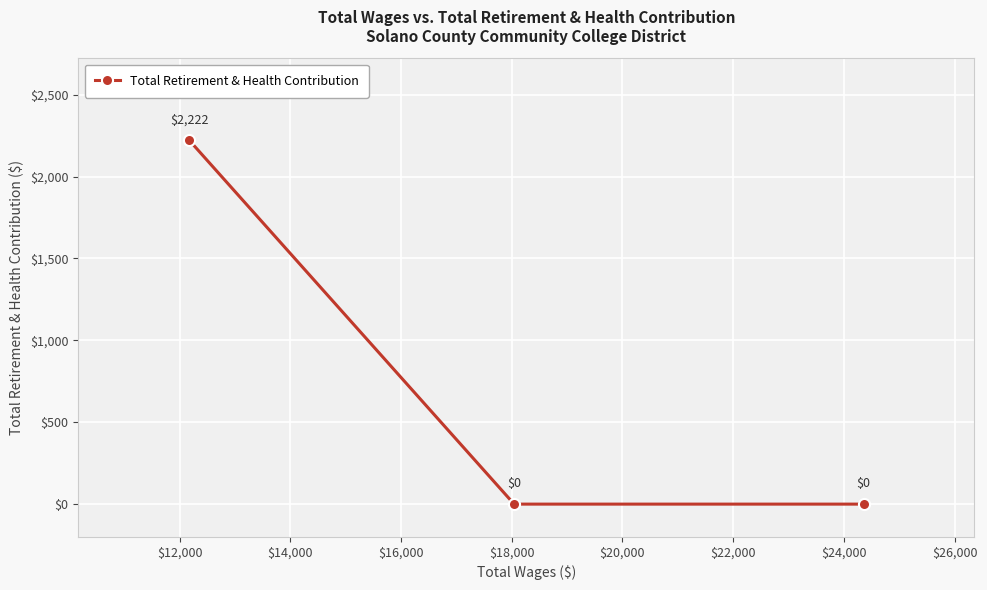

How many values are between 0 and 2222?

3